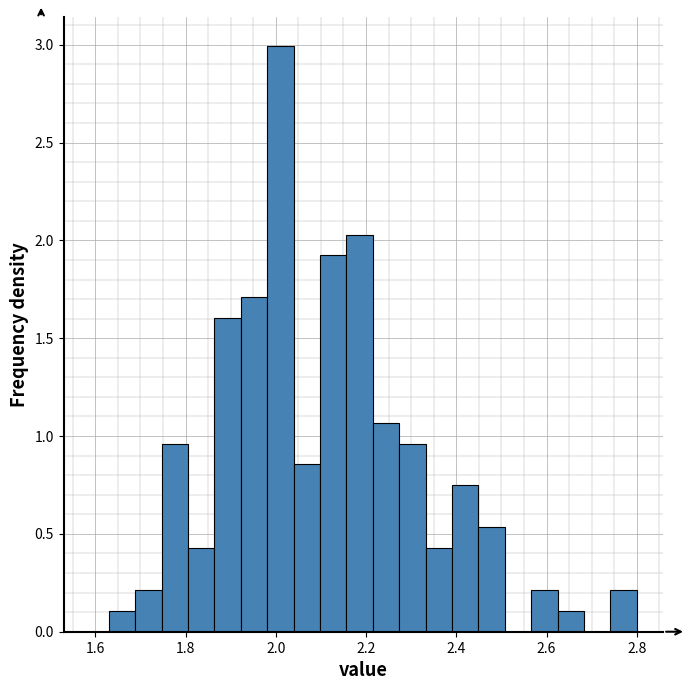

Read against the x-axis, roughly where is the centre of the tallest bar?

2.02